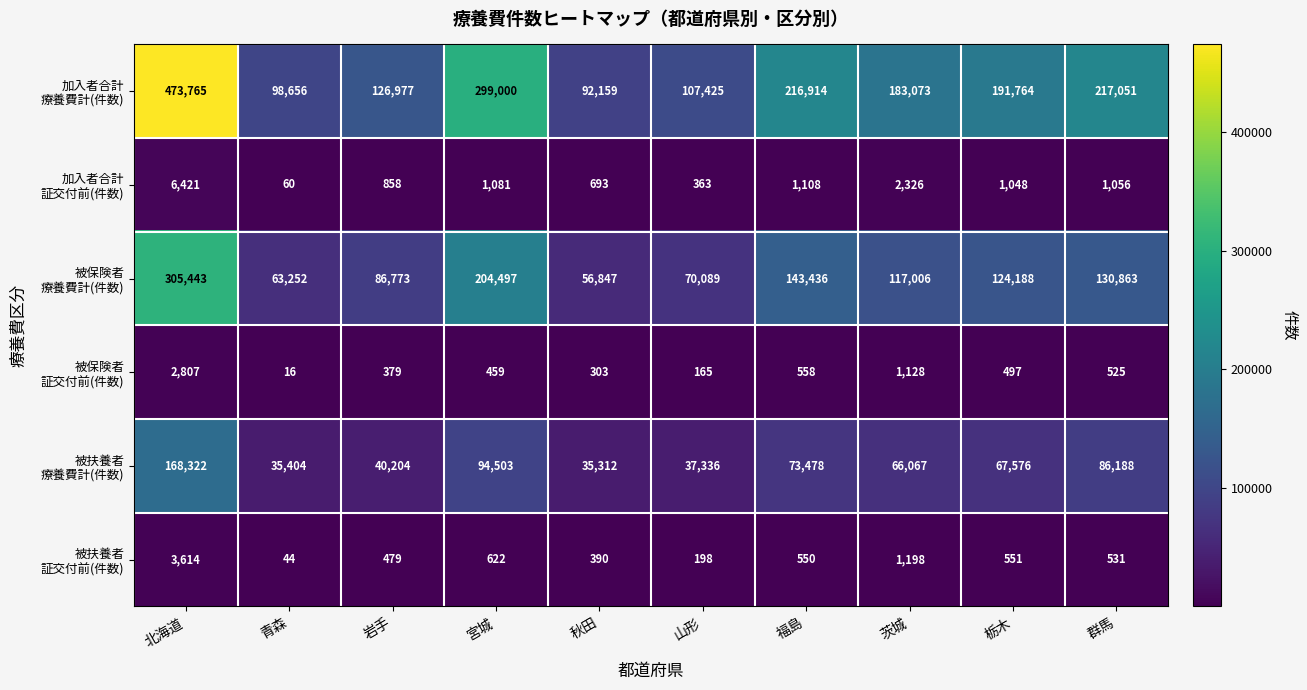

What is the spread (max minus min) of values at 宮城?

298541